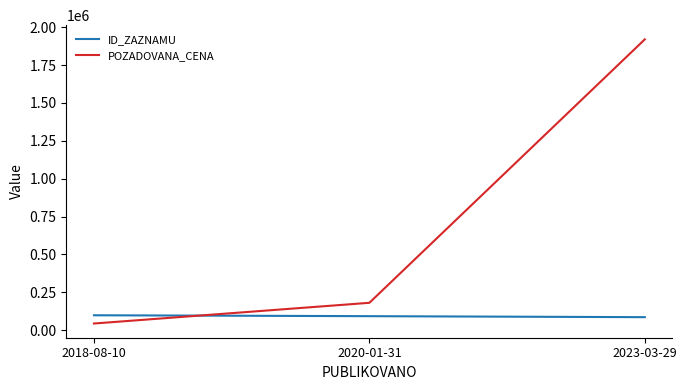

What is the difference between the maximum and minimum values in the ID_ZAZNAMU series?

12556